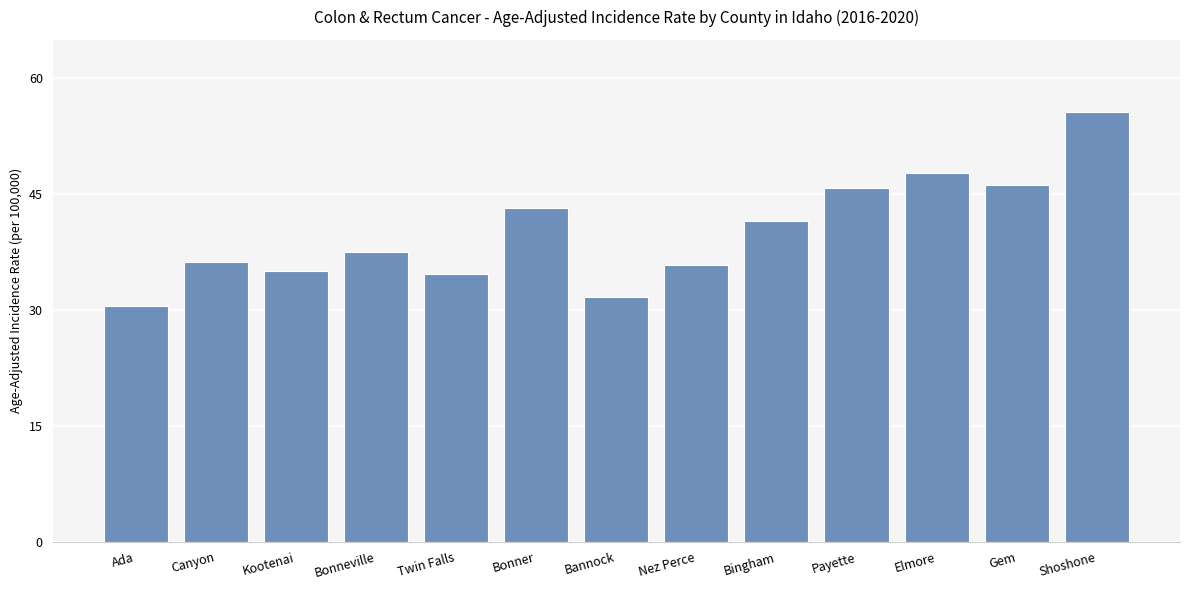

How many values are below 37?

6